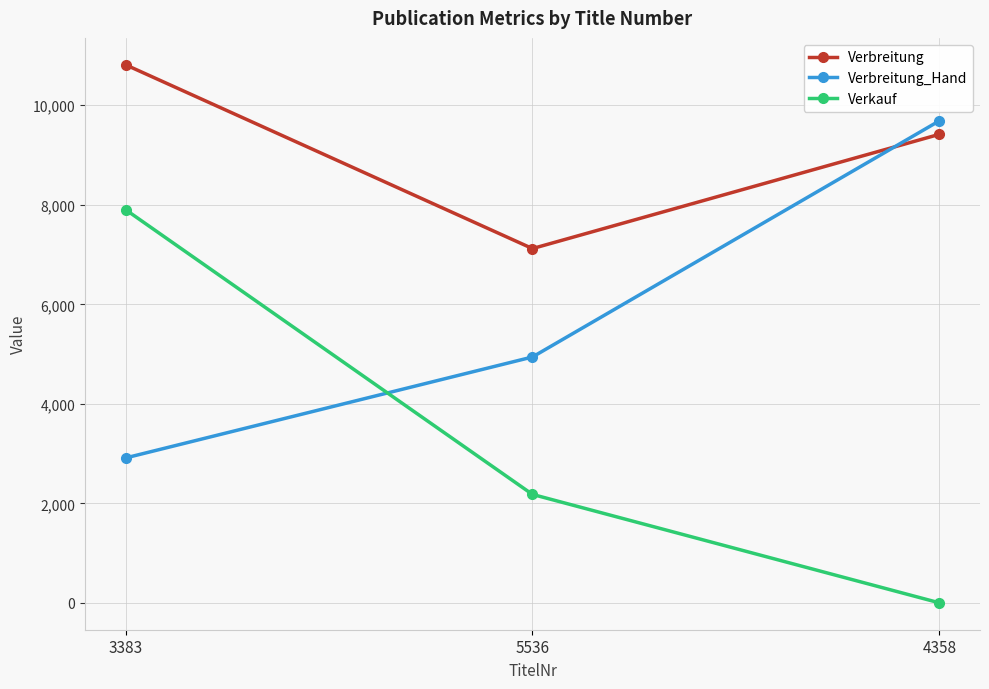

What is the maximum value for Verbreitung?

10814